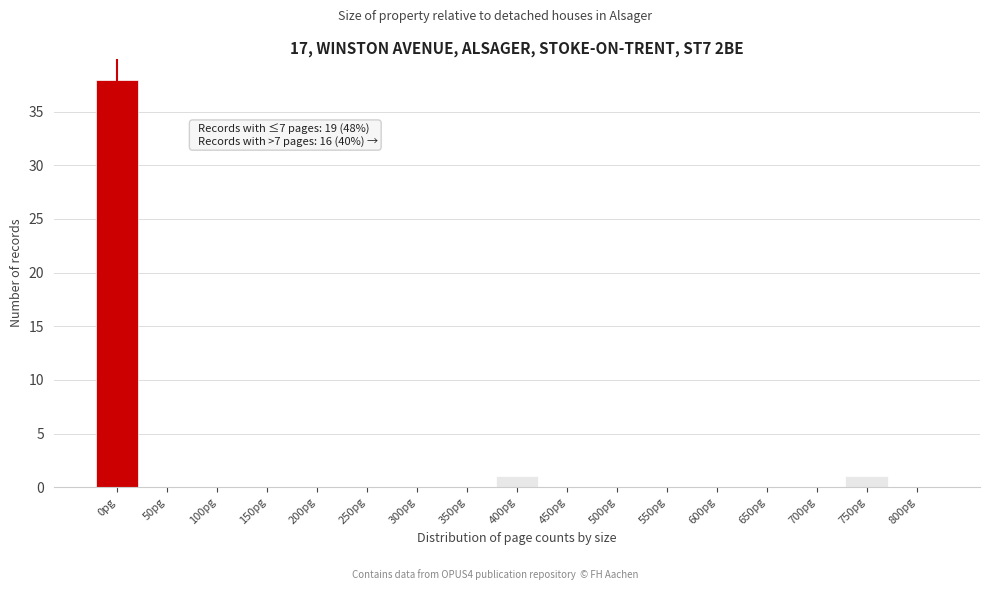

Reading left to right, list all the values displayed in this chart.

0pg=38	50pg=0	100pg=0	150pg=0	200pg=0	250pg=0	300pg=0	350pg=0	400pg=1	450pg=0	500pg=0	550pg=0	600pg=0	650pg=0	700pg=0	750pg=1	800pg=0